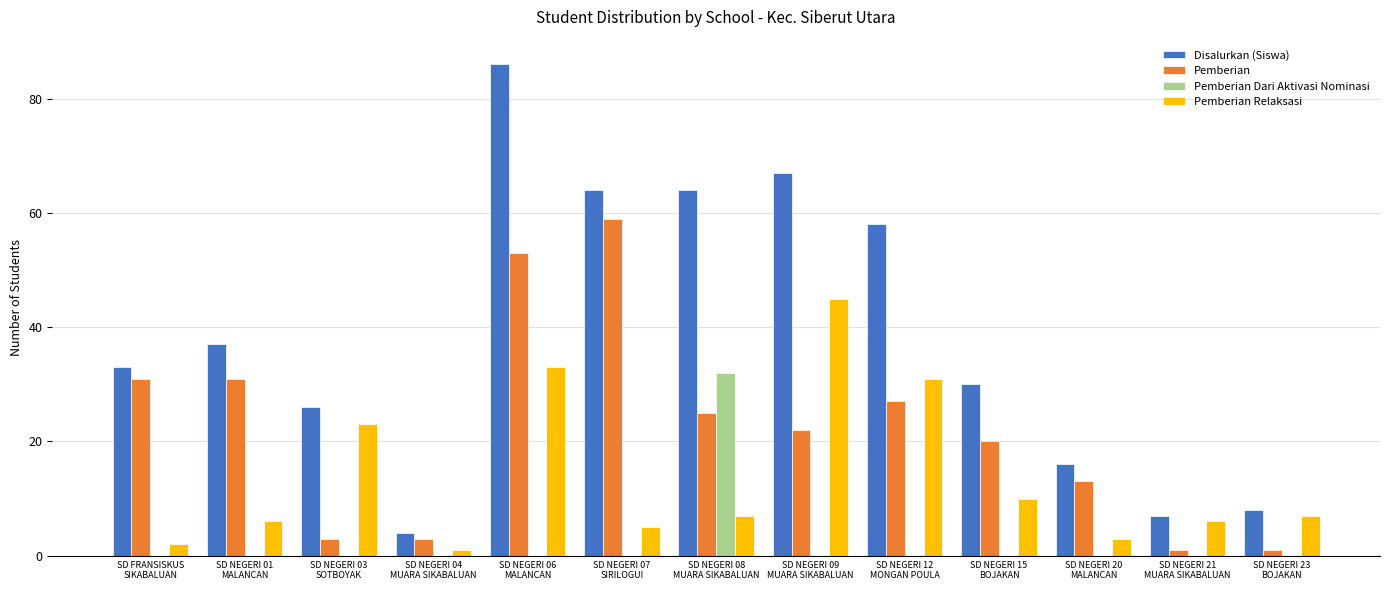

Is it true that Pemberian equals 15 at SD NEGERI 08
MUARA SIKABALUAN?

False